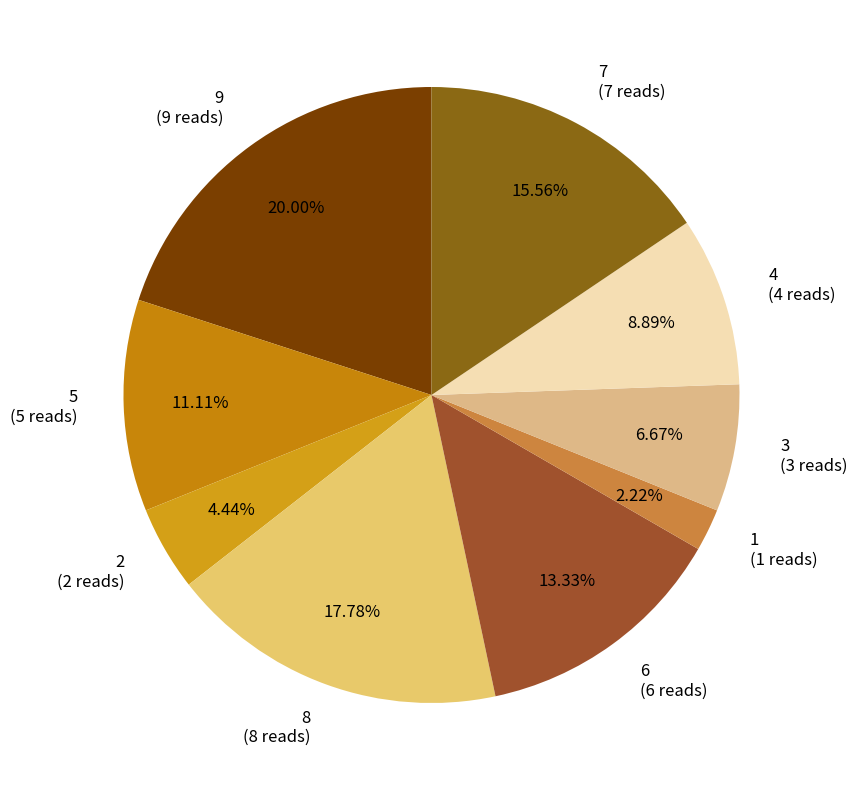

Between 3 and 6, which is larger?

6